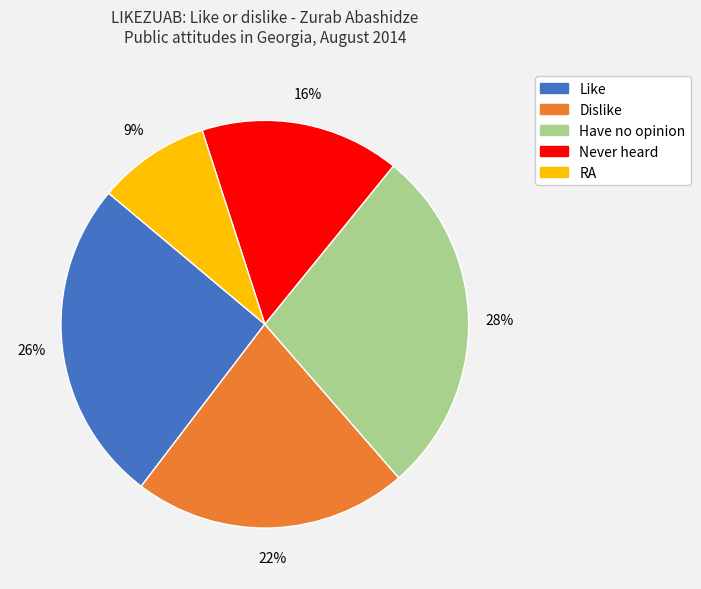

Approximately how many times larger is the value at Dislike compared to Never heard?

1.4